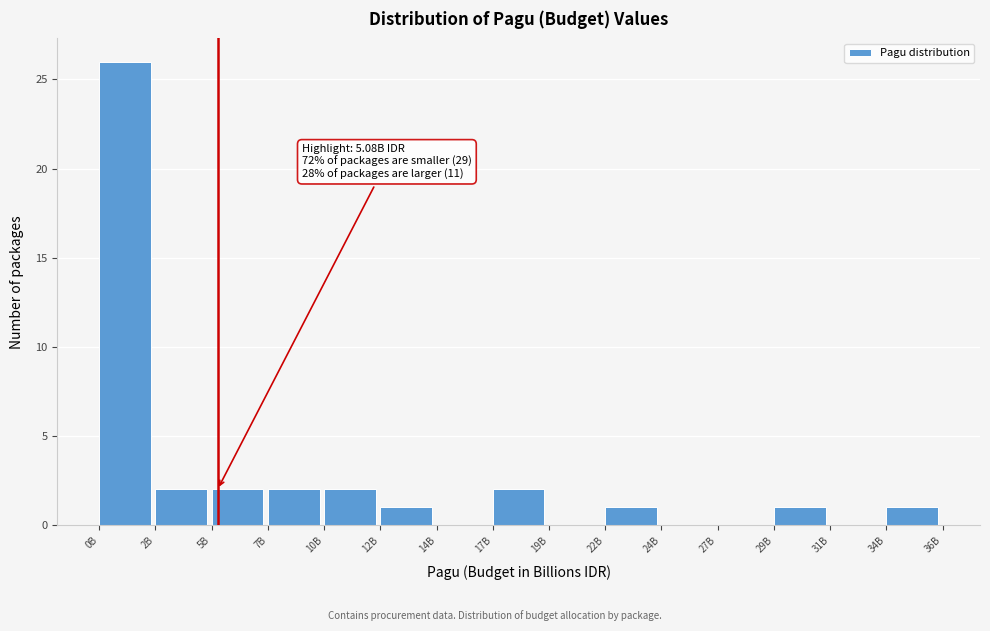

Reading left to right, list all the values displayed in this chart.

0B=26	2B=2	5B=2	7B=2	10B=2	12B=1	14B=0	17B=2	19B=0	22B=1	24B=0	27B=0	29B=1	31B=0	34B=1